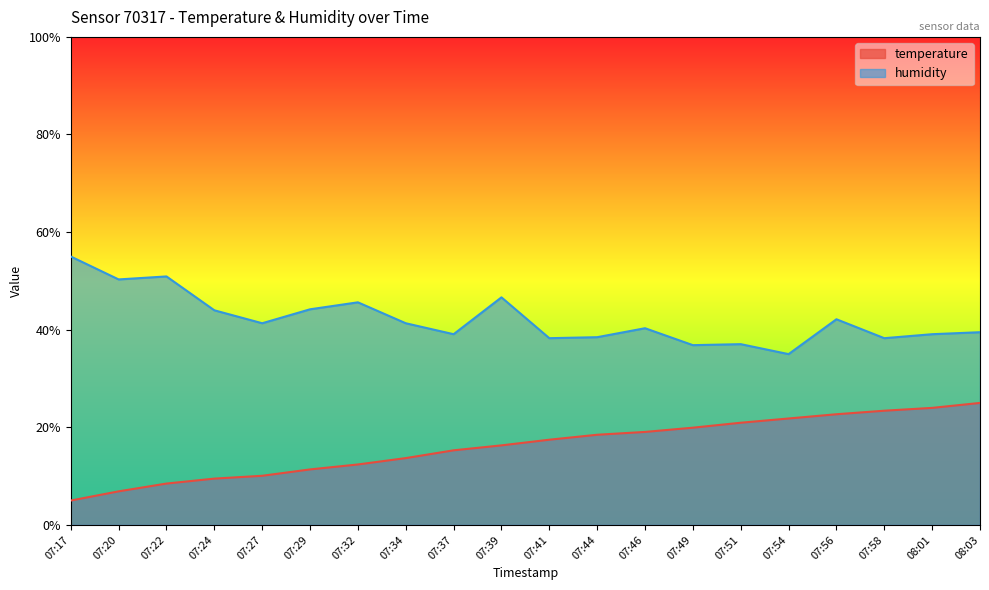

What is the difference between the maximum and second lowest values in the humidity series?

18.2